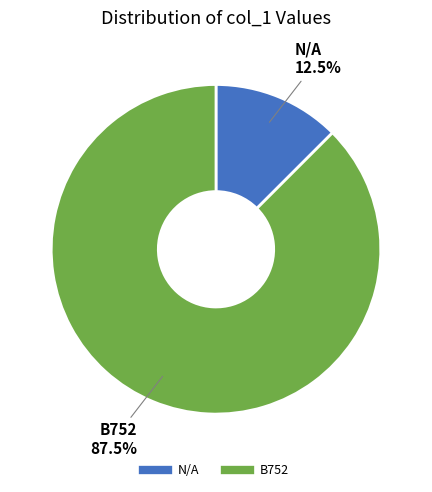

Which slice is the smallest?

N/A